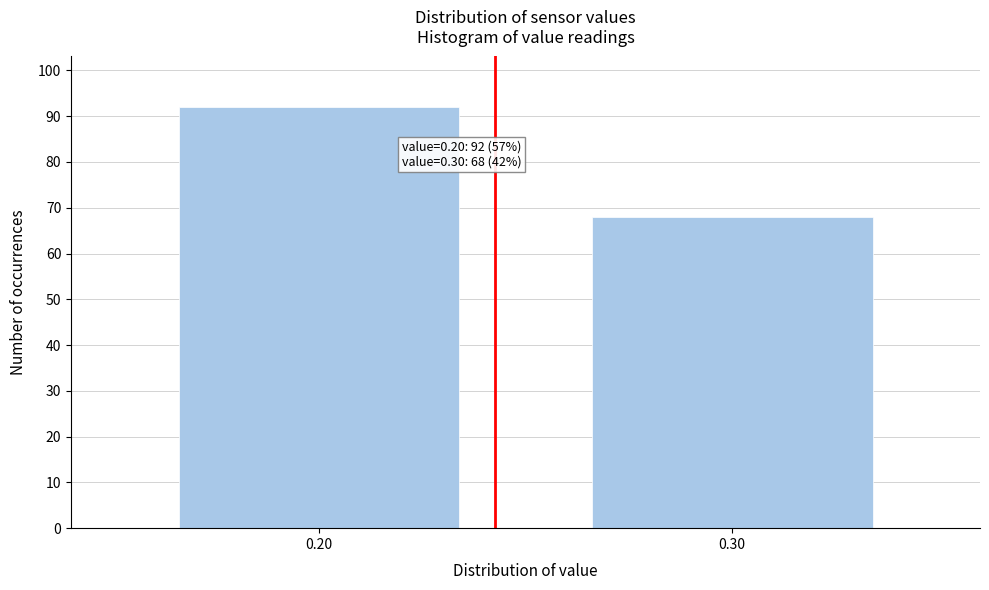

Reading right to left, list all the values displayed in this chart.

0.30=68	0.20=92